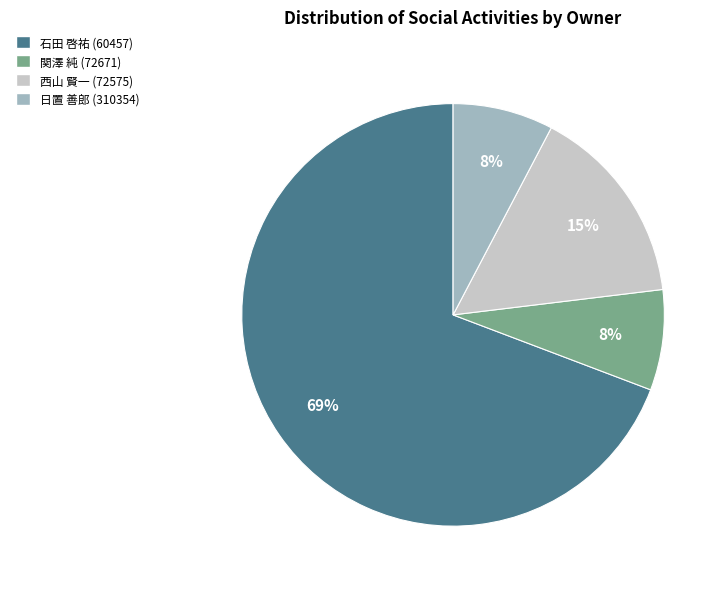

Is it true that 関澤 純 (72671) is 16% of the pie?

False